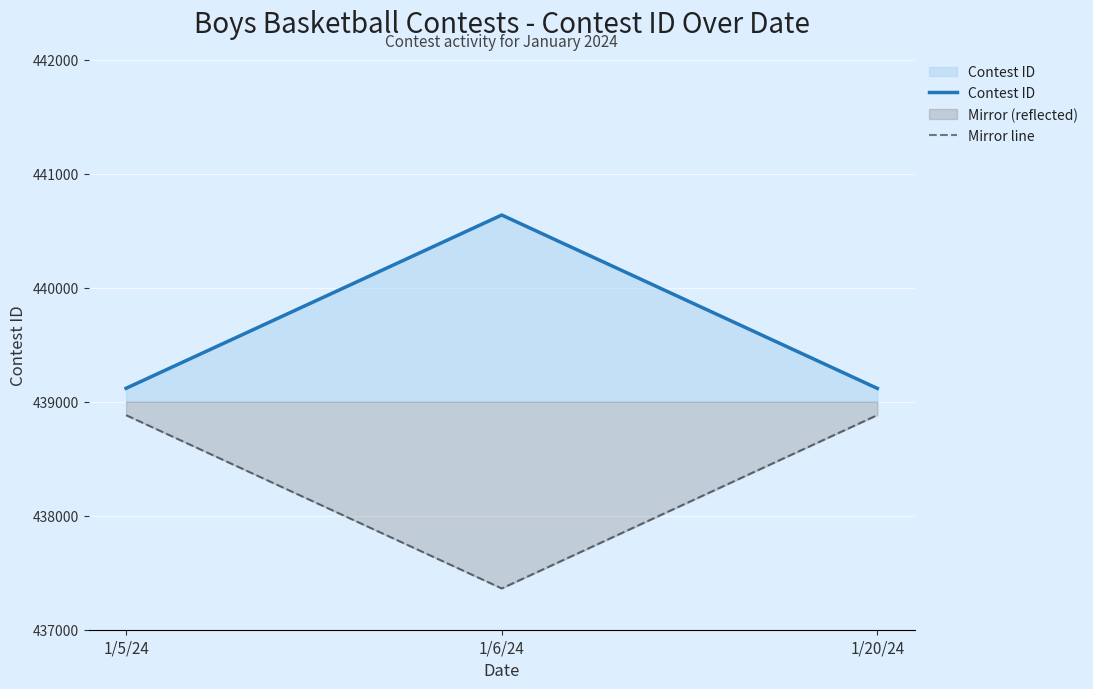

At which category is the sum across all series the highest?

1/5/24